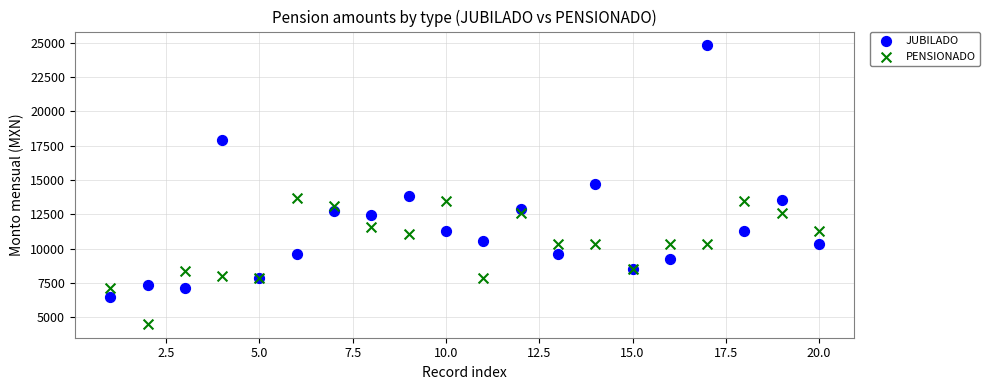

What are all the series names shown in the legend?

JUBILADO, PENSIONADO